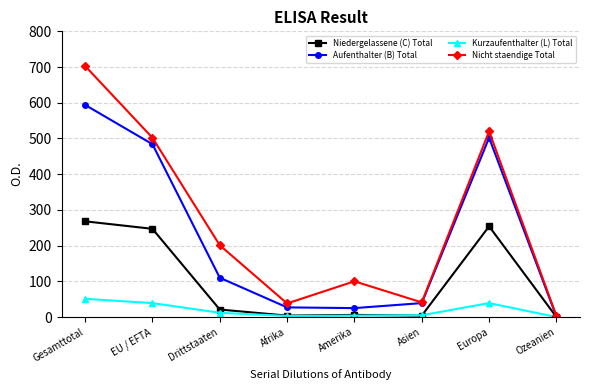

True or false: Nicht staendige Total has a value of 502 at EU / EFTA.

True